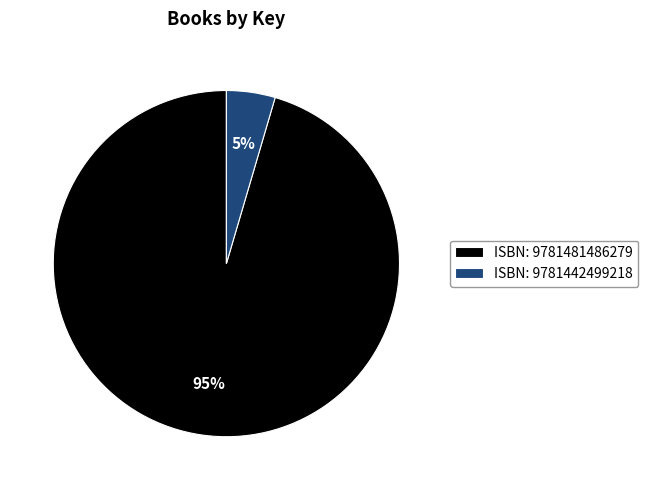

Is it true that ISBN: 9781481486279 is 95% of the pie?

True